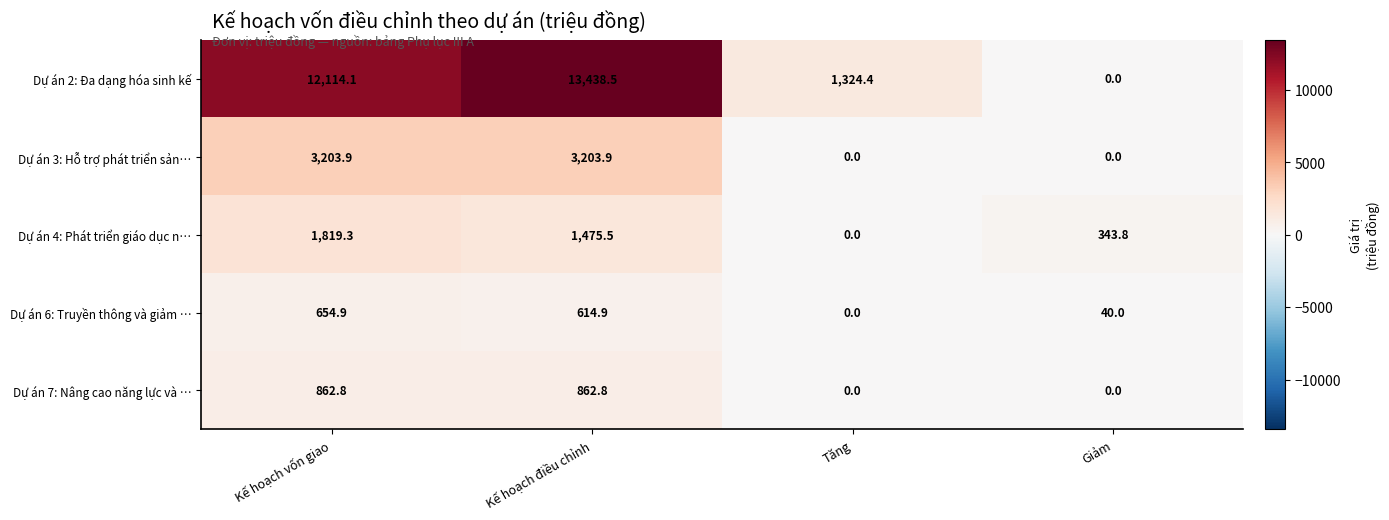

What is the total value across all series at Tăng?

1324.4